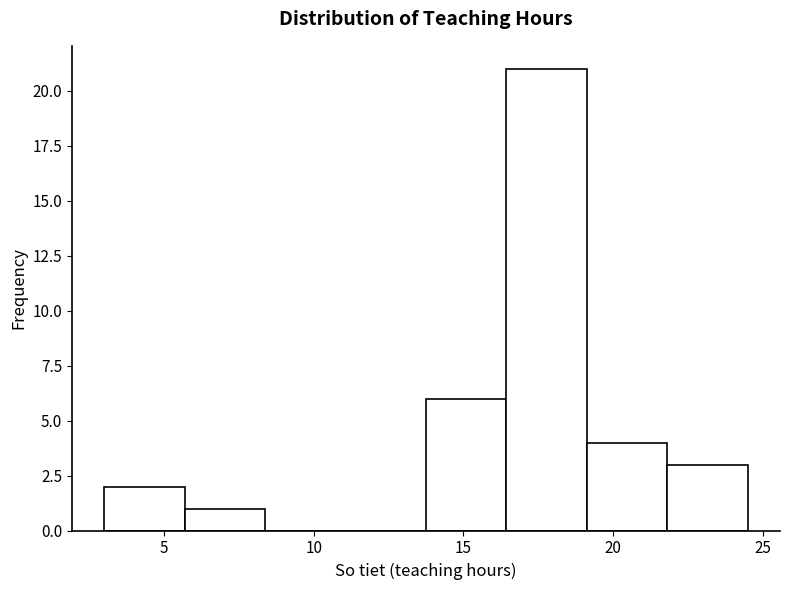

What is the height of the bar covering 5.5 to 8.5 on the x-axis? Neither the bar edges nor the heights are printed on the chart, so give them approximately, as read against the axes.

1